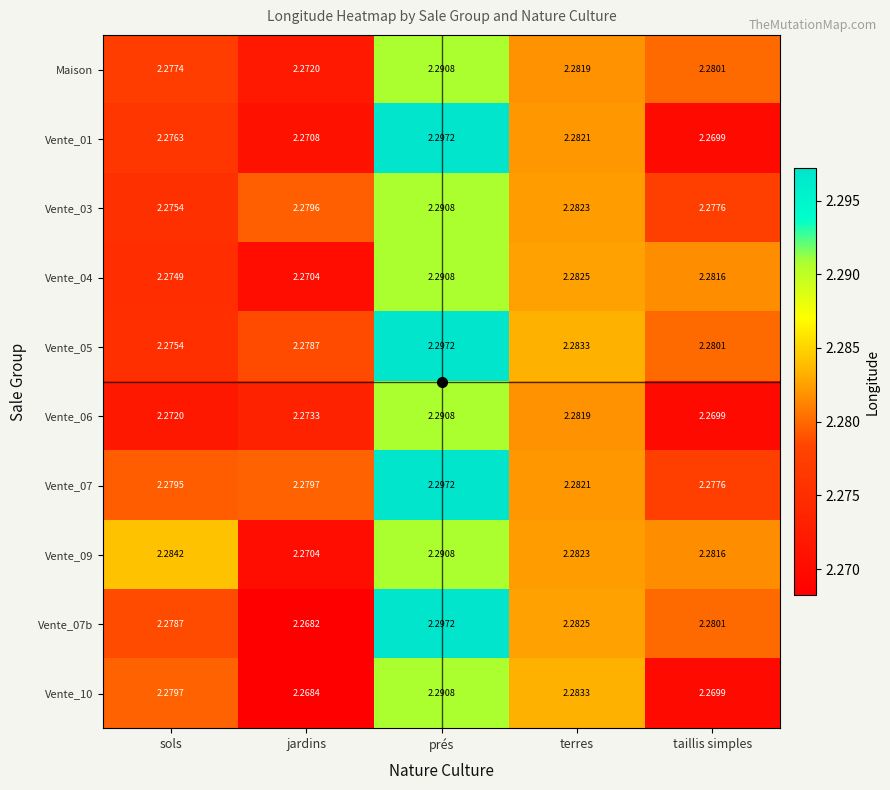

Rank the categories by Vente_01 value from highest to lowest.

prés, terres, sols, jardins, taillis simples